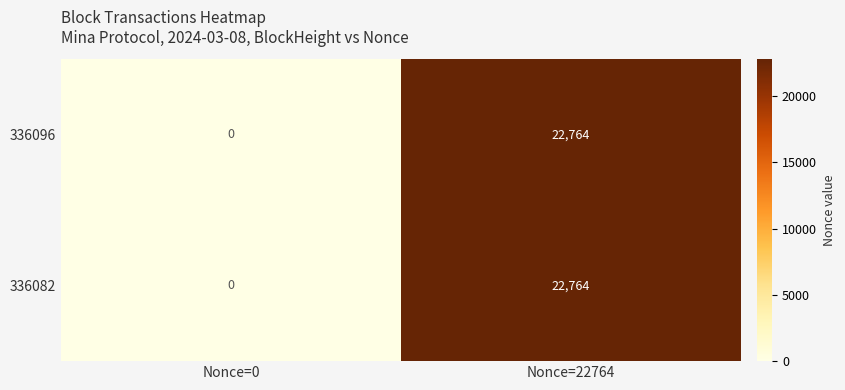

At which category is the sum across all series the highest?

Nonce=22764